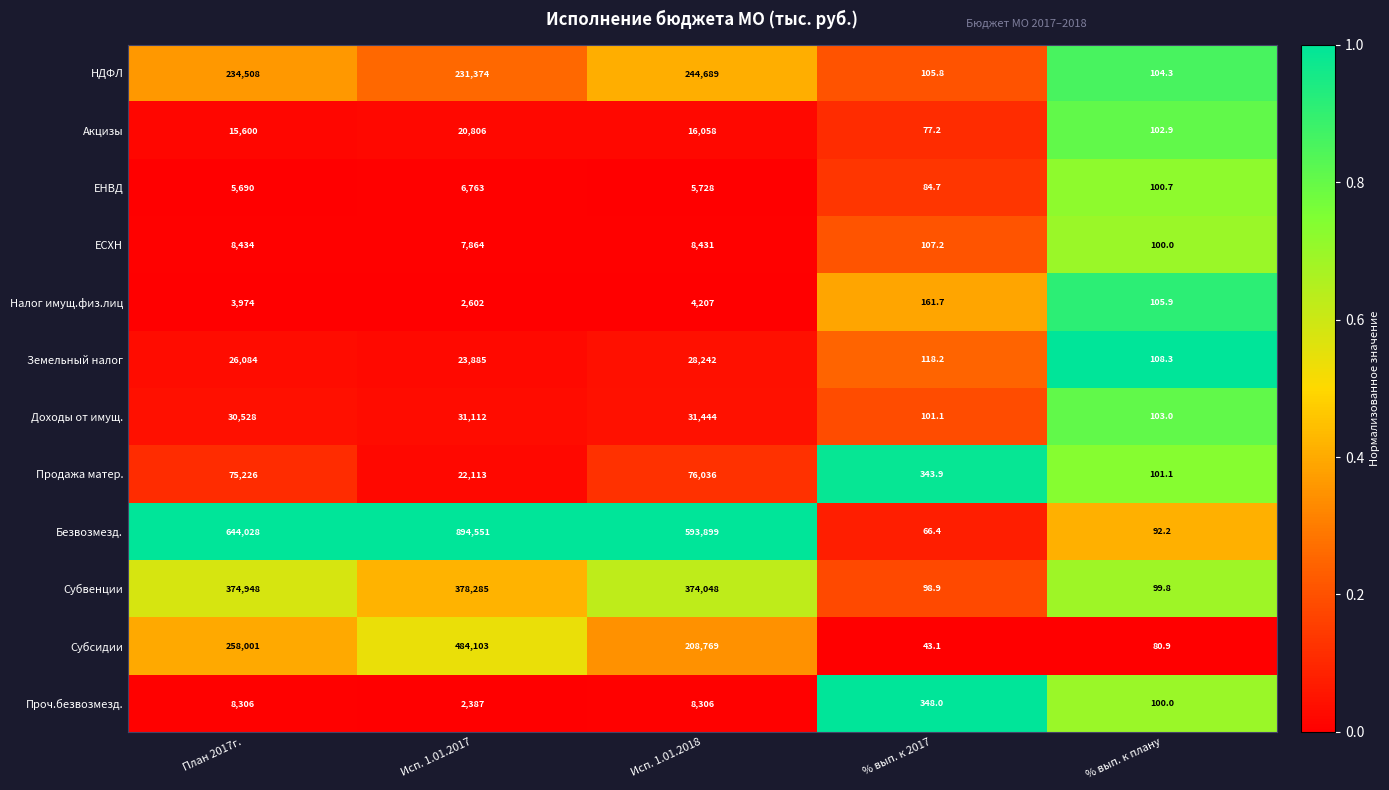

True or false: ЕСХН has a value of 8434.0 at План 2017г..

True